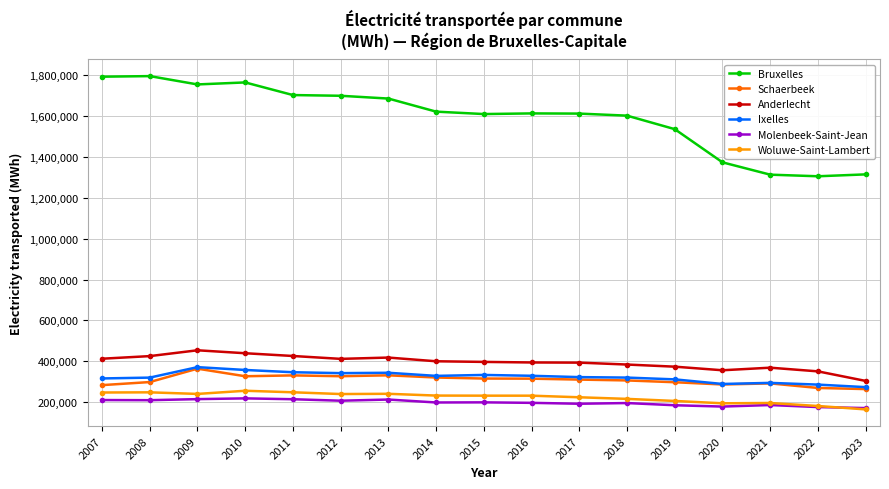

What are all the series names shown in the legend?

Bruxelles, Schaerbeek, Anderlecht, Ixelles, Molenbeek-Saint-Jean, Woluwe-Saint-Lambert